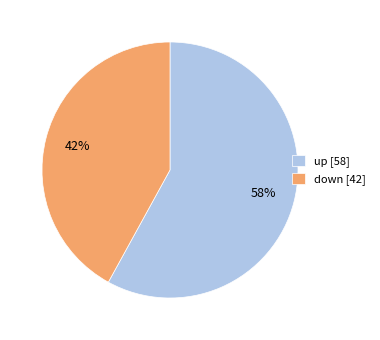

Does down represent more than half of the total?

No